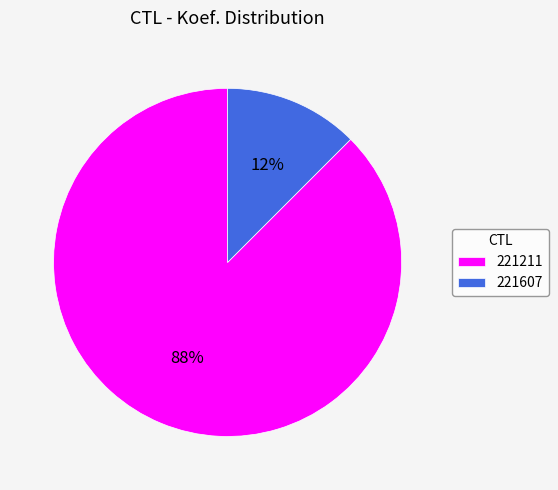

Does any single category account for the majority?

Yes